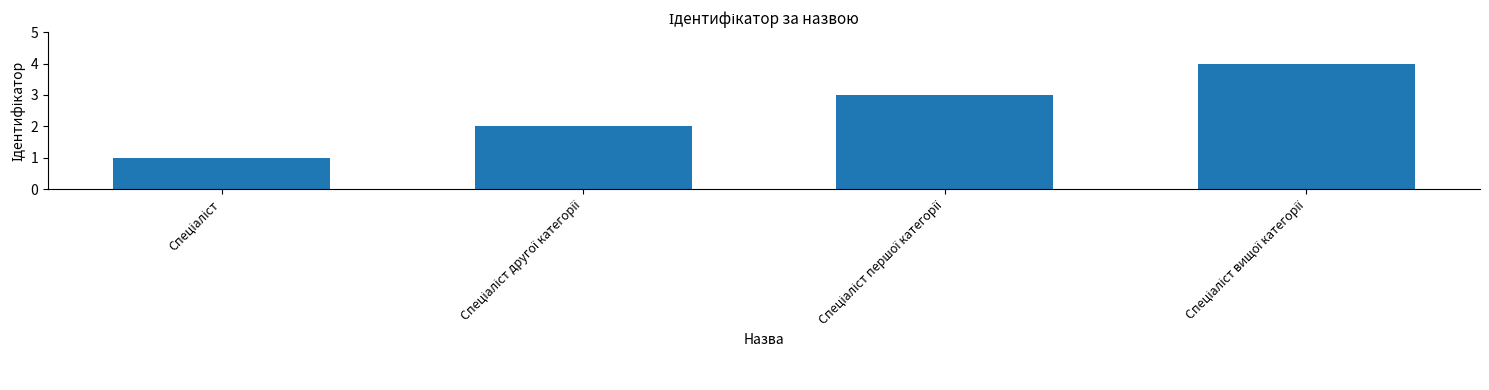

What is the maximum value shown in the chart?

4